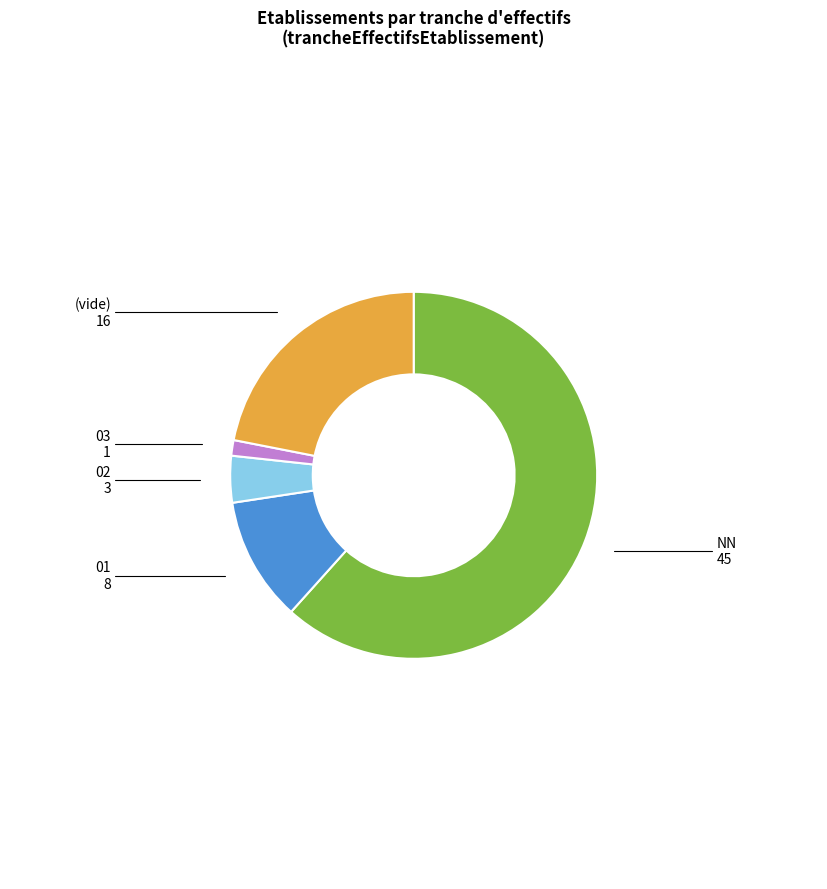

Rank the categories by value from highest to lowest.

NN, (vide), 01, 02, 03